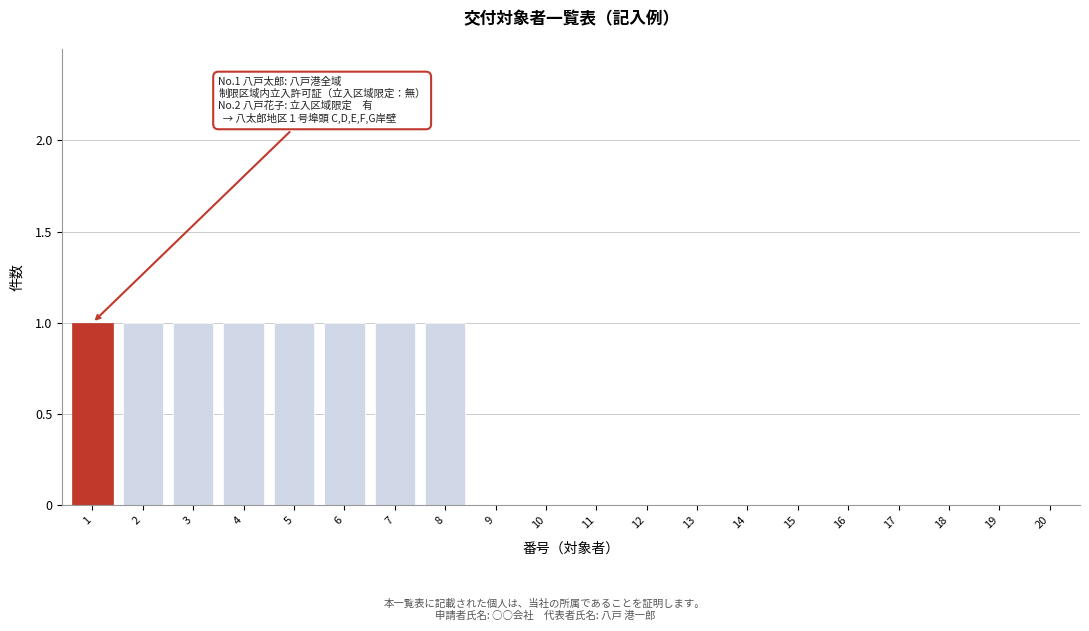

Reading left to right, what are all the values shown in this chart?

1=1	2=1	3=1	4=1	5=1	6=1	7=1	8=1	9=0	10=0	11=0	12=0	13=0	14=0	15=0	16=0	17=0	18=0	19=0	20=0